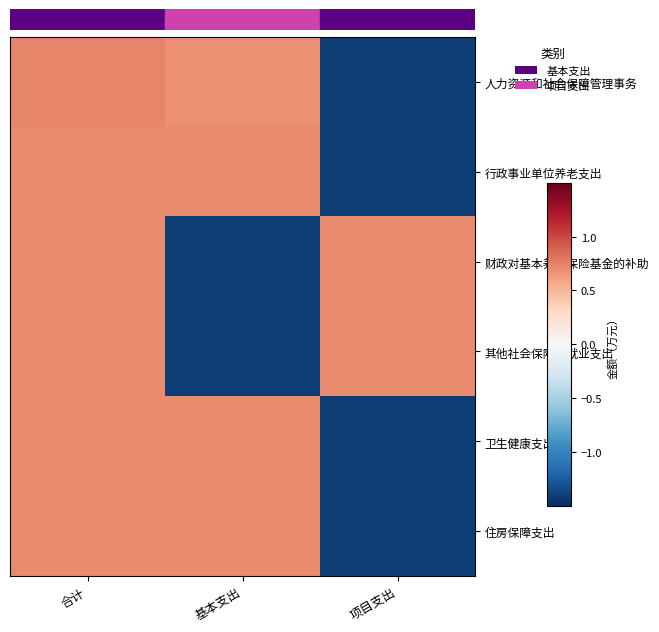

At 项目支出, list the series in order from smallest to largest.

行政事业单位养老支出, 住房保障支出, 卫生健康支出, 人力资源和社会保障管理事务, 财政对基本养老保险基金的补助, 其他社会保障和就业支出